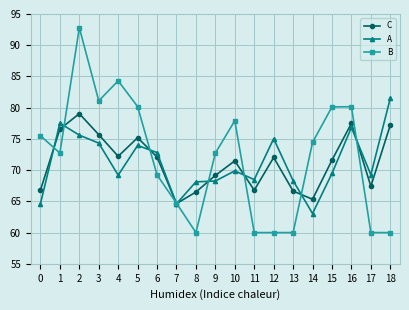

How many values in the B series are below 72?

8